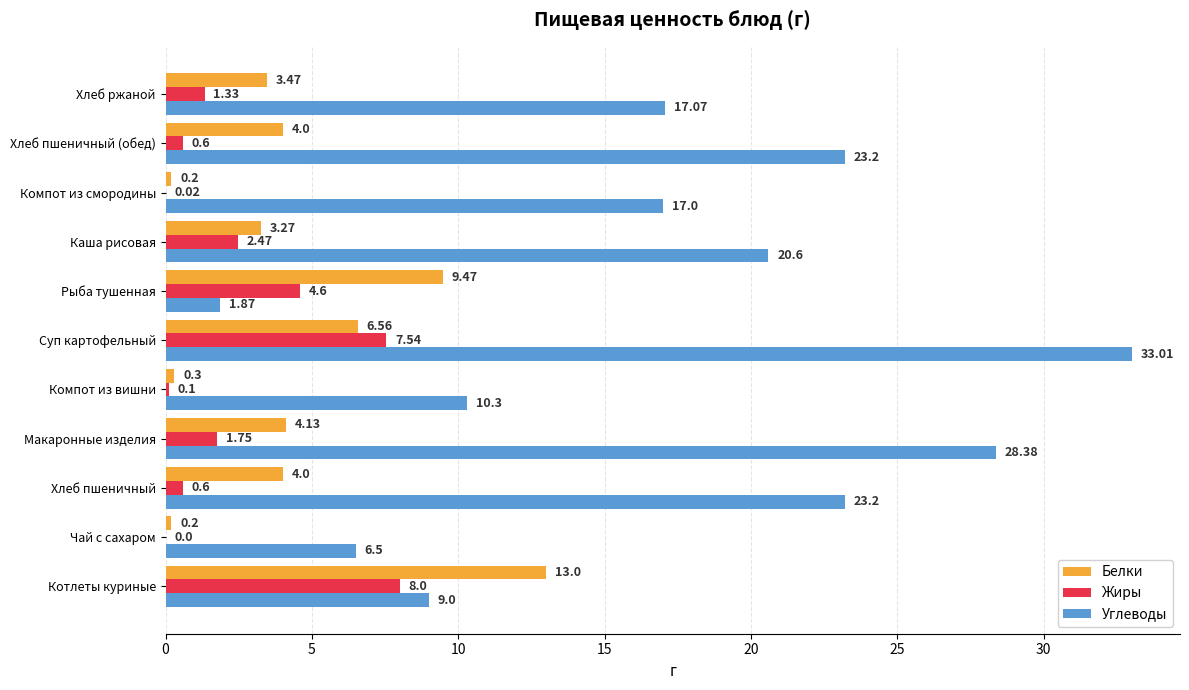

Which series has the largest total across all categories?

Углеводы